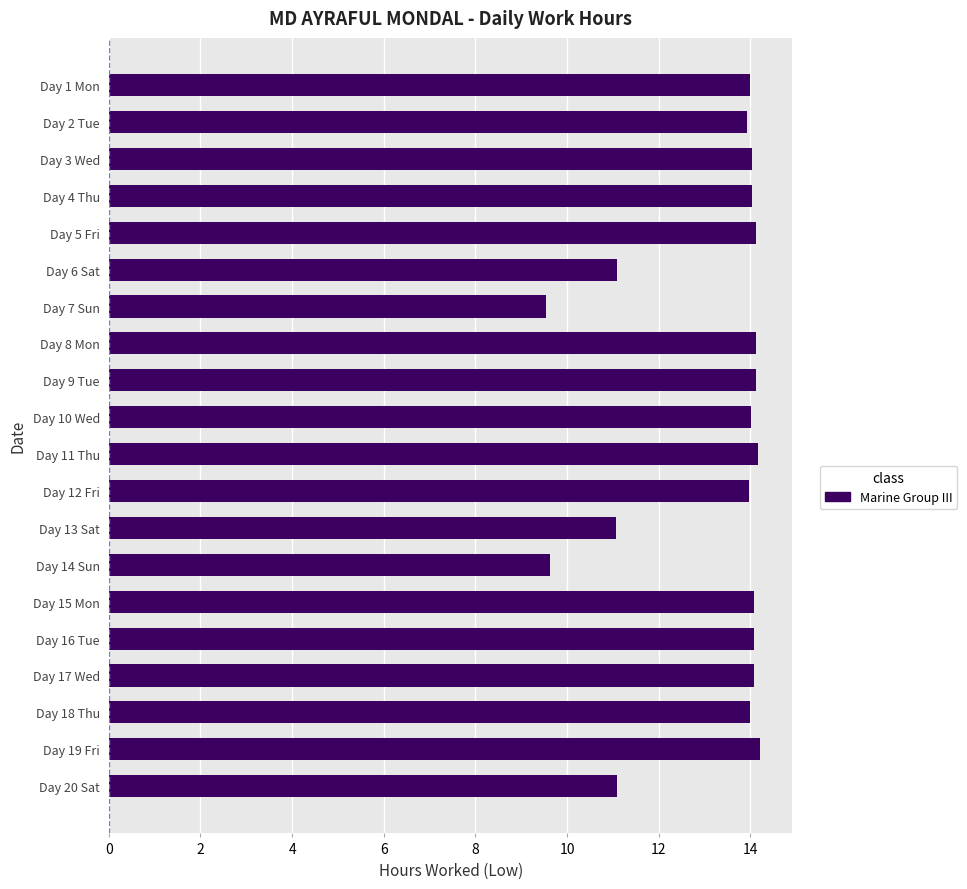

What is the change in value from Day 13 Sat to Day 15 Mon?

+3.0